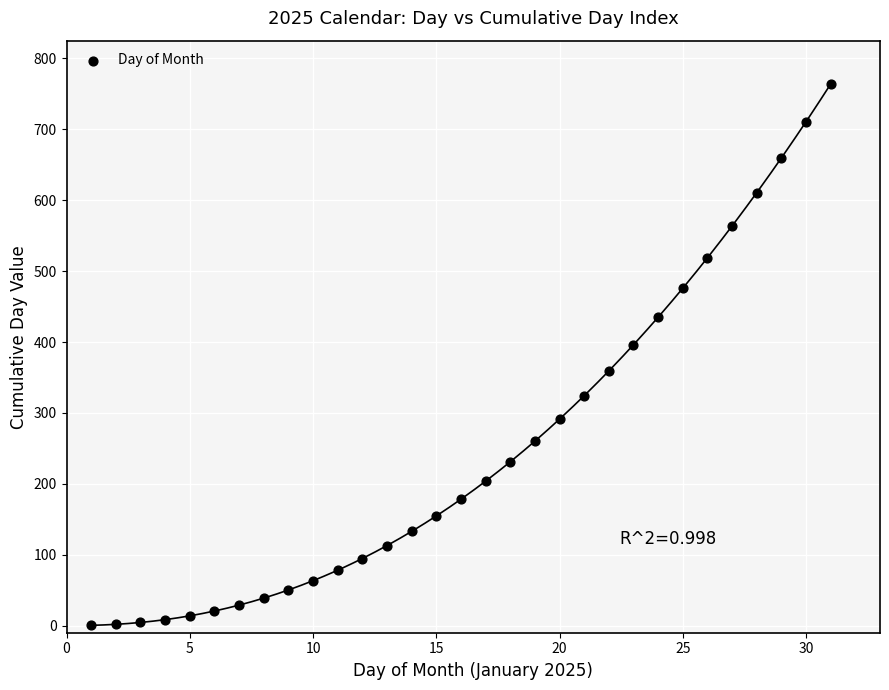

What Y value in the scatter plot is closest to 382?

396.2